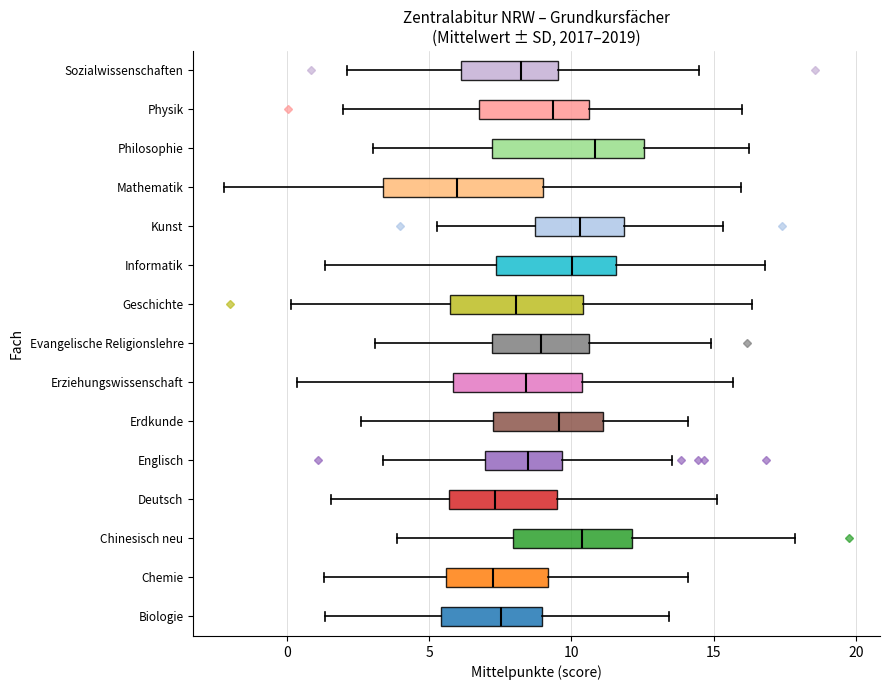

Reading bottom to top, read every box against the x-axis: the position of its median line, the range the box covers, and the ends of its whiskers. The values are not printed on the chart, so give them approximately, as read against the axis.

Biologie: median 7.5, box 5.5 to 9.0, whiskers 1.5 to 13.5
Chemie: median 7.0, box 5.5 to 9.0, whiskers 1.5 to 14.0
Chinesisch neu: median 10.5, box 8.0 to 12.0, whiskers 4.0 to 18.0
Deutsch: median 7.5, box 5.5 to 9.5, whiskers 1.5 to 15.0
Englisch: median 8.5, box 7.0 to 9.5, whiskers 3.5 to 13.5
Erdkunde: median 9.5, box 7.0 to 11.0, whiskers 2.5 to 14.0
Erziehungswissenschaft: median 8.5, box 6.0 to 10.5, whiskers 0.5 to 15.5
Evangelische Religionslehre: median 9.0, box 7.0 to 10.5, whiskers 3.0 to 15.0
Geschichte: median 8.0, box 5.5 to 10.5, whiskers 0.0 to 16.5
Informatik: median 10.0, box 7.5 to 11.5, whiskers 1.5 to 17.0
Kunst: median 10.5, box 8.5 to 12.0, whiskers 5.5 to 15.5
Mathematik: median 6.0, box 3.5 to 9.0, whiskers -2.0 to 16.0
Philosophie: median 11.0, box 7.0 to 12.5, whiskers 3.0 to 16.5
Physik: median 9.5, box 6.5 to 10.5, whiskers 2.0 to 16.0
Sozialwissenschaften: median 8.0, box 6.0 to 9.5, whiskers 2.0 to 14.5